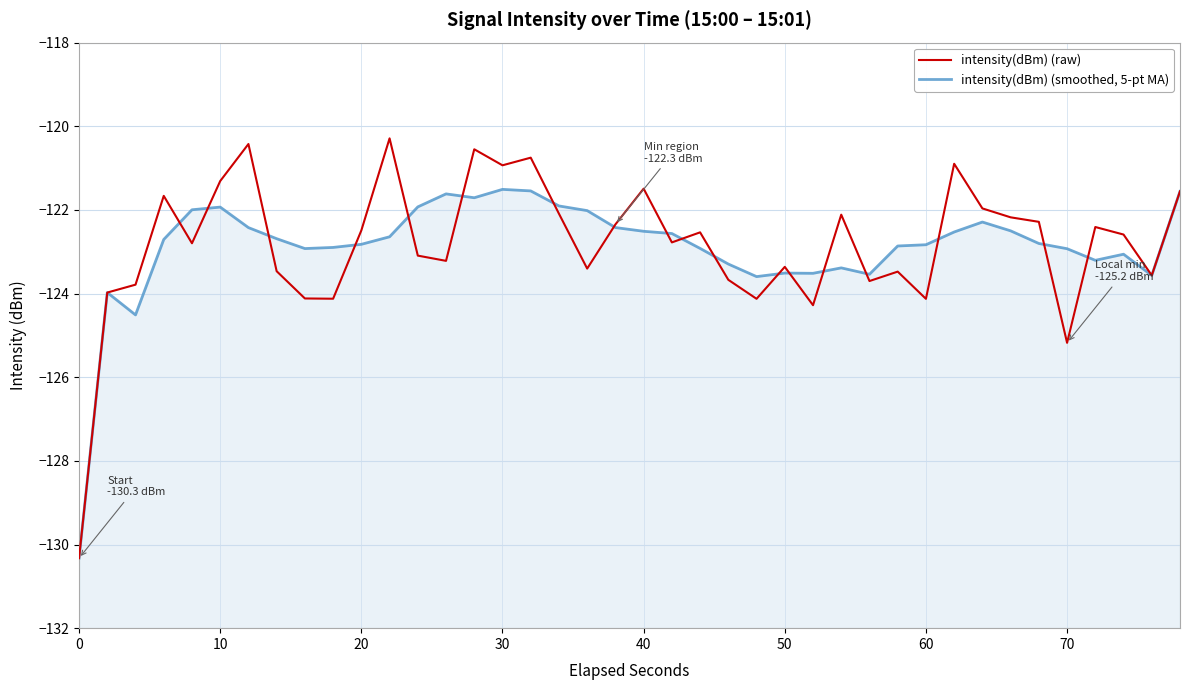

In intensity(dBm) (smoothed, 5-pt MA), how many points are higher than both neighbors (excluding endpoints)?

8